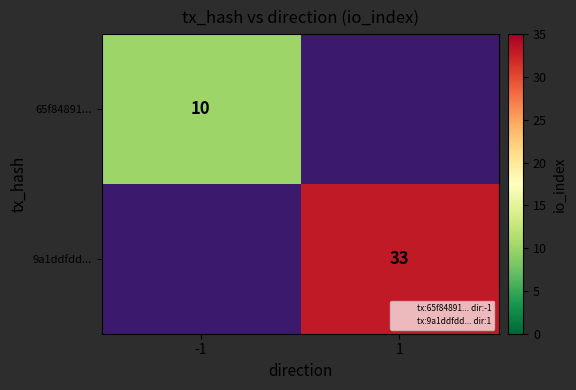

Is it true that 65f84891... equals 10.0 at -1?

True